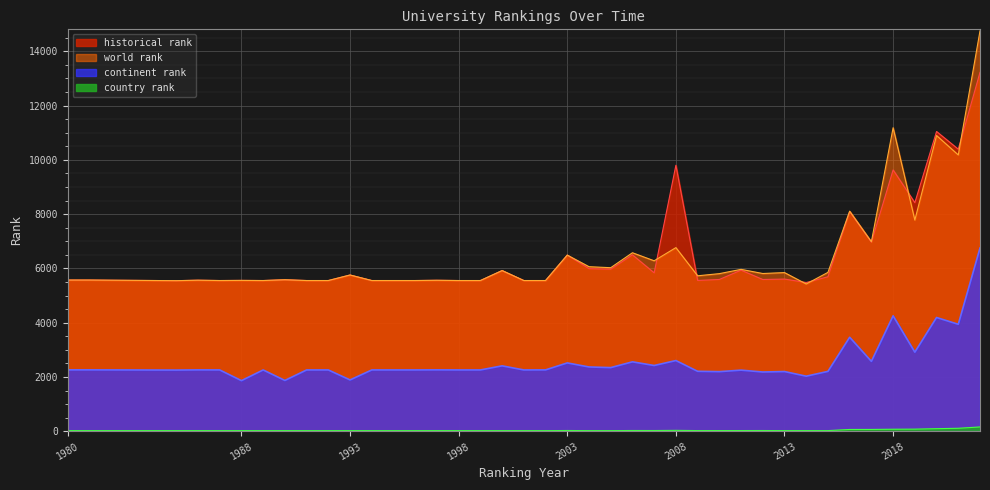

The continent rank series shows 2031.0 at 2014. True or false?

True